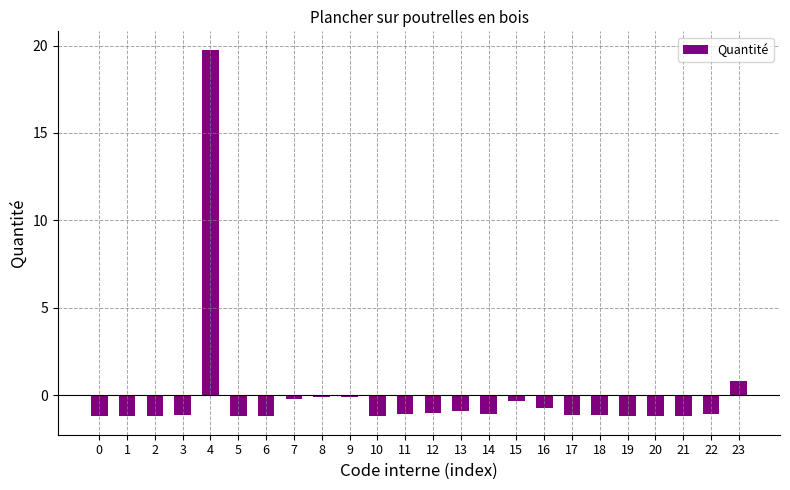

The chart shows a value of -0.9 at 13. True or false?

True